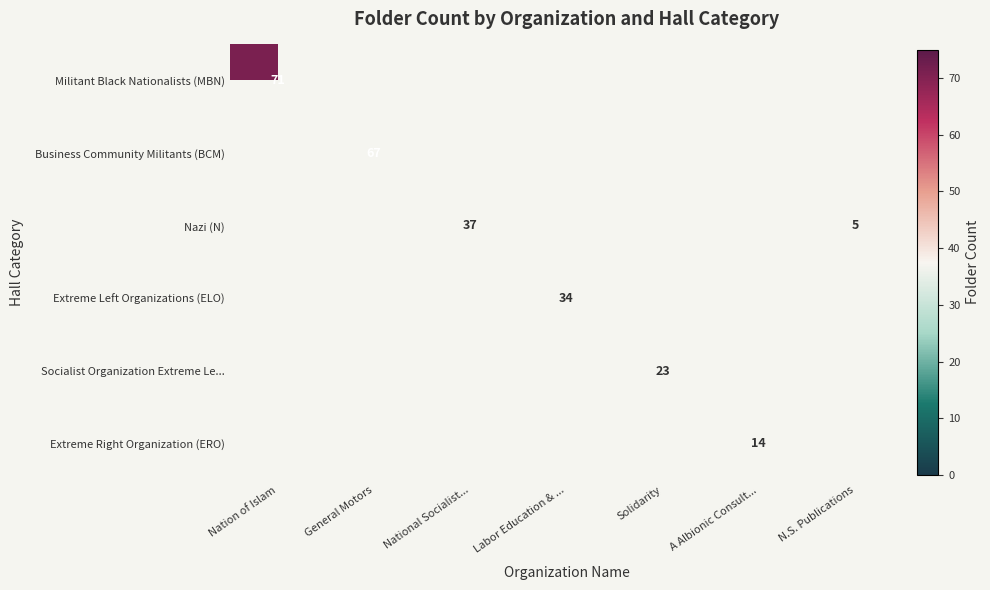

True or false: Militant Black Nationalists (MBN) has a value of 27 at Nation of Islam.

False